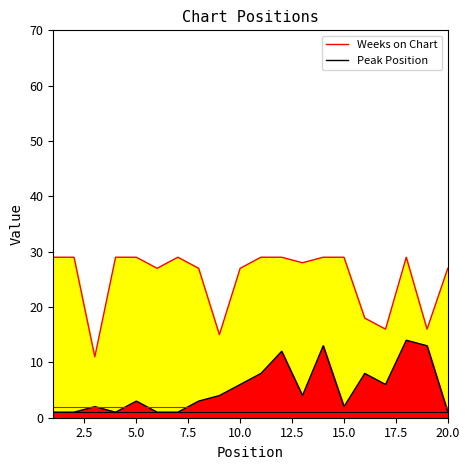

What is the smallest value displayed?

1